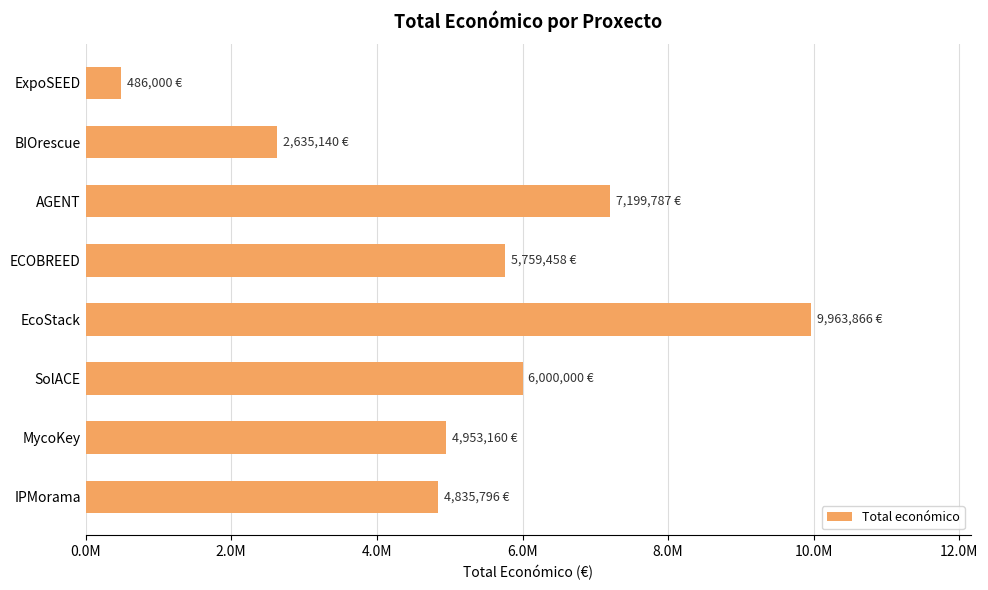

At which category does the chart reach its minimum across all series?

ExpoSEED